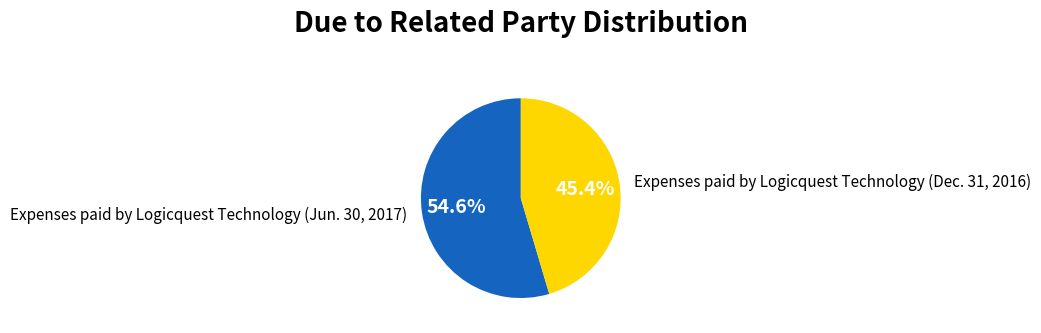

Which has a higher value, Expenses paid by Logicquest Technology (Dec. 31, 2016) or Expenses paid by Logicquest Technology (Jun. 30, 2017)?

Expenses paid by Logicquest Technology (Jun. 30, 2017)